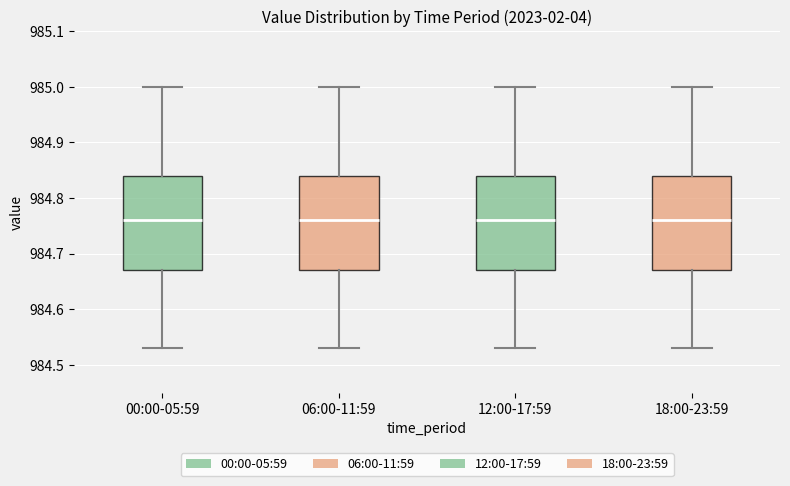

Reading left to right, transcribe this box plot: for each box, give where its median line is, the range the box spans, and where its two whiskers end, as read against the y-axis. The values are not printed on the chart, so give them approximately, as read against the axis.

00:00-05:59: median 984.76, box 984.67 to 984.84, whiskers 984.53 to 985.00
06:00-11:59: median 984.76, box 984.67 to 984.84, whiskers 984.53 to 985.00
12:00-17:59: median 984.76, box 984.67 to 984.84, whiskers 984.53 to 985.00
18:00-23:59: median 984.76, box 984.67 to 984.84, whiskers 984.53 to 985.00